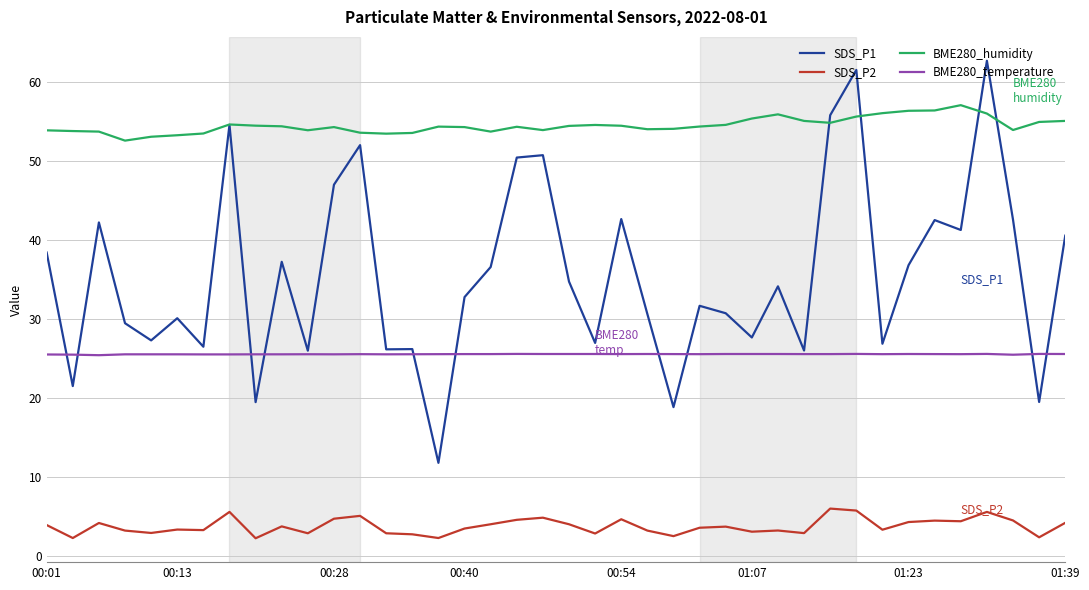

What is the minimum value shown in the chart?

2.3